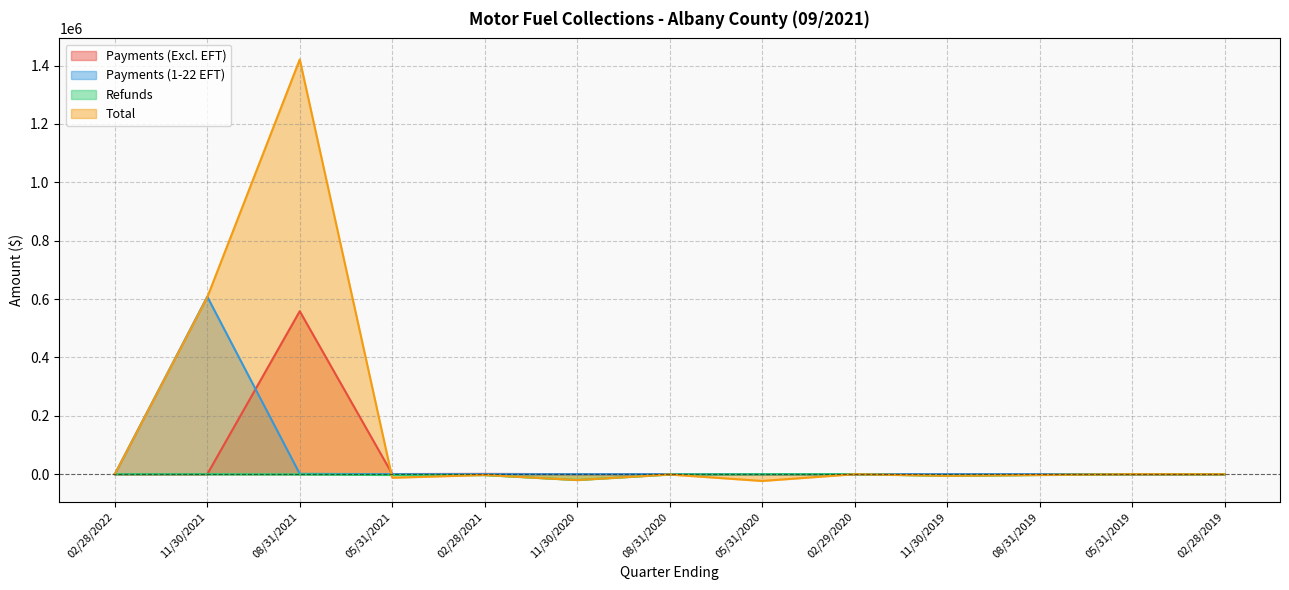

What is the average value of the Payments (1-22 EFT) series?

46860.2